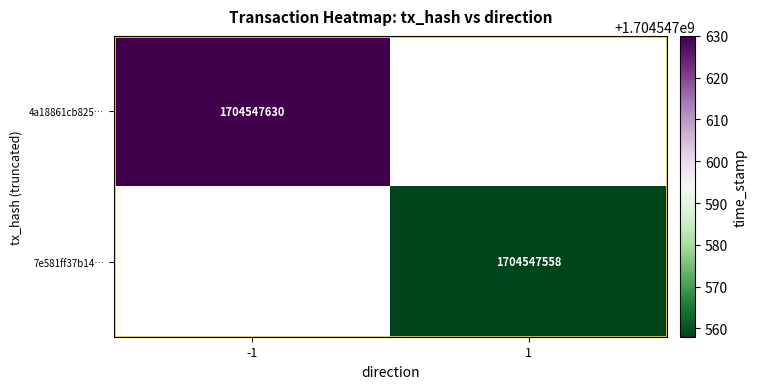

The value of 7e581ff37b148c1cd451b9ec5aaf7d2be16b7ca at time_stamp is 1082462041. True or false?

False